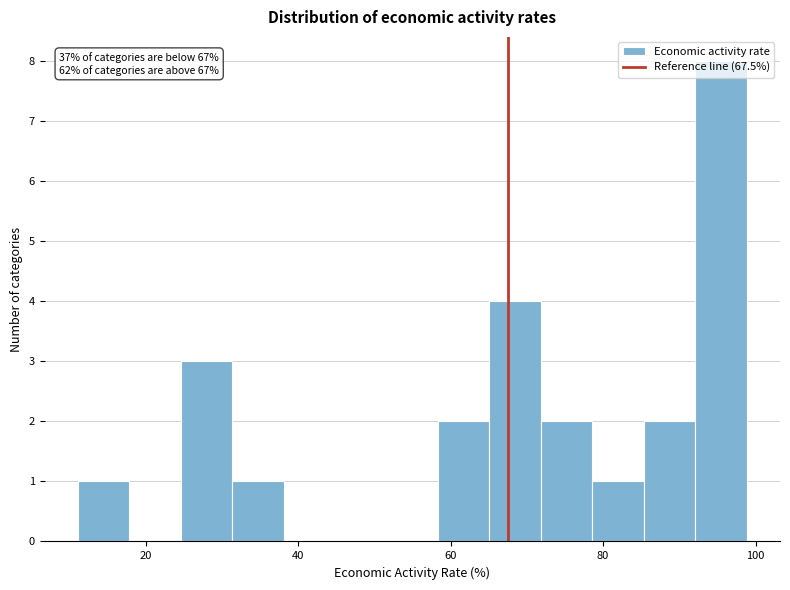

Around what value on the x-axis is the tallest bar? Give the approximate position of its centre, as read against the axis.

96